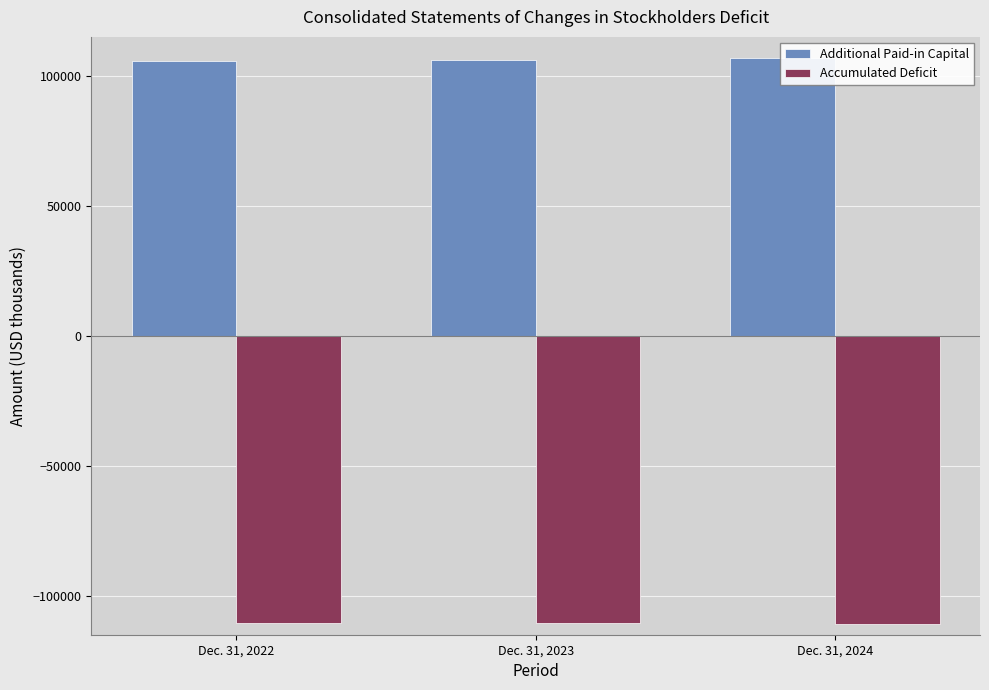

Between Dec. 31, 2022 and Dec. 31, 2024, which is larger?

Dec. 31, 2024